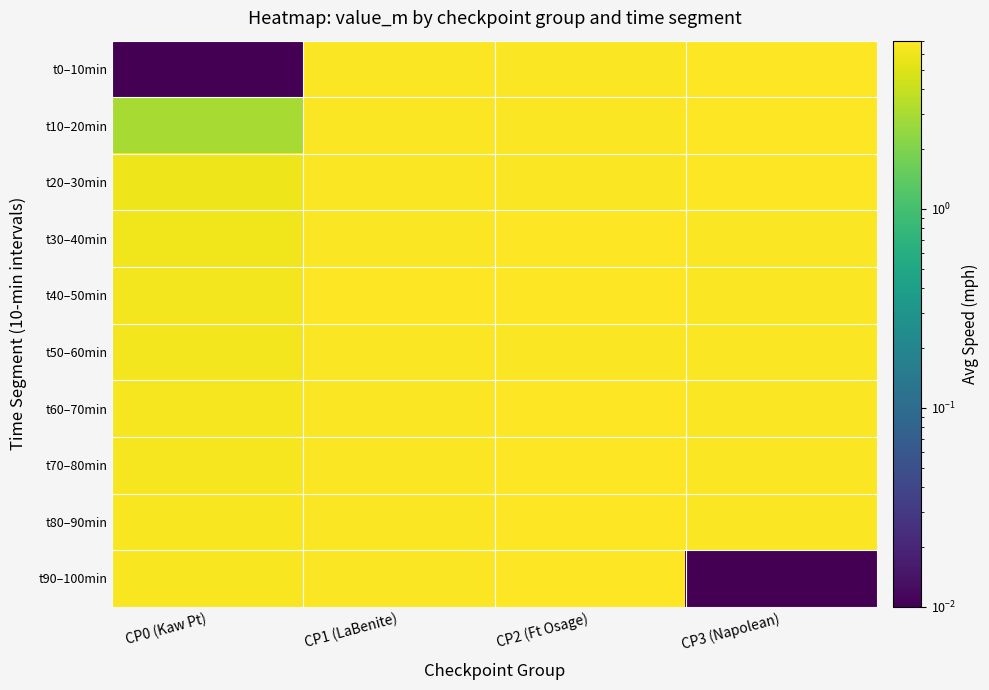

Reading left to right, what are all the values shown in this chart?

t0–10min: CP0 (Kaw Pt)=0.0	CP1 (LaBenite)=6.7	CP2 (Ft Osage)=6.7	CP3 (Napolean)=7.0
t10–20min: CP0 (Kaw Pt)=3.0	CP1 (LaBenite)=6.7	CP2 (Ft Osage)=6.7	CP3 (Napolean)=7.0
t20–30min: CP0 (Kaw Pt)=5.9	CP1 (LaBenite)=6.8	CP2 (Ft Osage)=6.7	CP3 (Napolean)=7.0
t30–40min: CP0 (Kaw Pt)=6.1	CP1 (LaBenite)=6.8	CP2 (Ft Osage)=6.8	CP3 (Napolean)=6.7
t40–50min: CP0 (Kaw Pt)=6.2	CP1 (LaBenite)=6.8	CP2 (Ft Osage)=6.9	CP3 (Napolean)=6.8
t50–60min: CP0 (Kaw Pt)=6.2	CP1 (LaBenite)=6.8	CP2 (Ft Osage)=6.8	CP3 (Napolean)=6.8
t60–70min: CP0 (Kaw Pt)=6.4	CP1 (LaBenite)=6.8	CP2 (Ft Osage)=6.8	CP3 (Napolean)=6.8
t70–80min: CP0 (Kaw Pt)=6.4	CP1 (LaBenite)=6.8	CP2 (Ft Osage)=6.9	CP3 (Napolean)=6.7
t80–90min: CP0 (Kaw Pt)=6.5	CP1 (LaBenite)=6.8	CP2 (Ft Osage)=6.9	CP3 (Napolean)=6.7
t90–100min: CP0 (Kaw Pt)=6.6	CP1 (LaBenite)=6.7	CP2 (Ft Osage)=7.0	CP3 (Napolean)=0.0